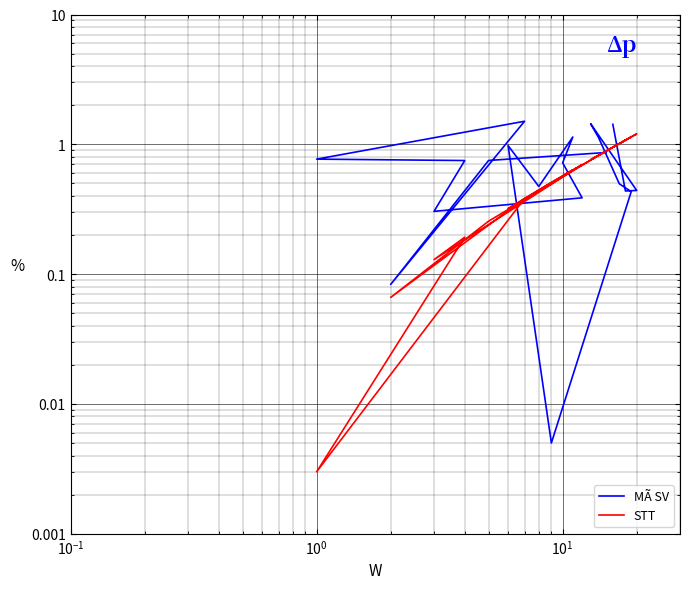

True or false: MÃ SV and STT cross at least once.

True